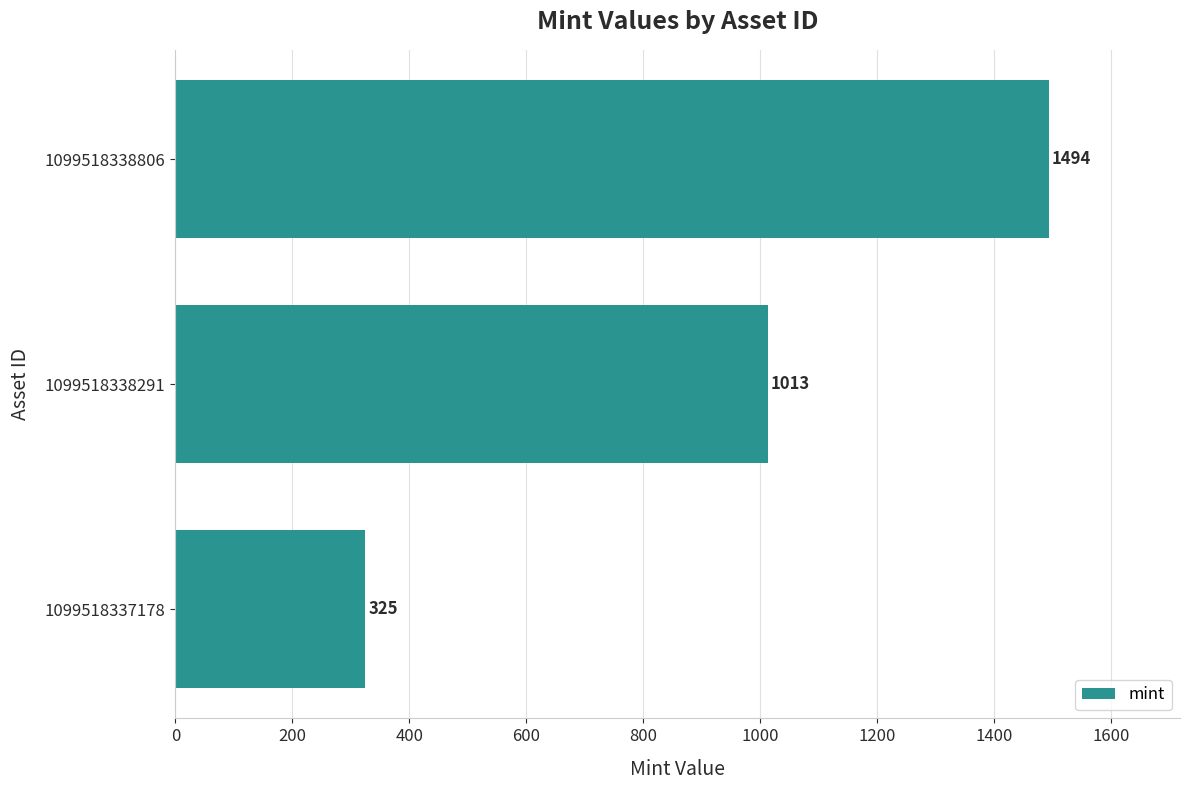

What is the minimum value shown in the chart?

325